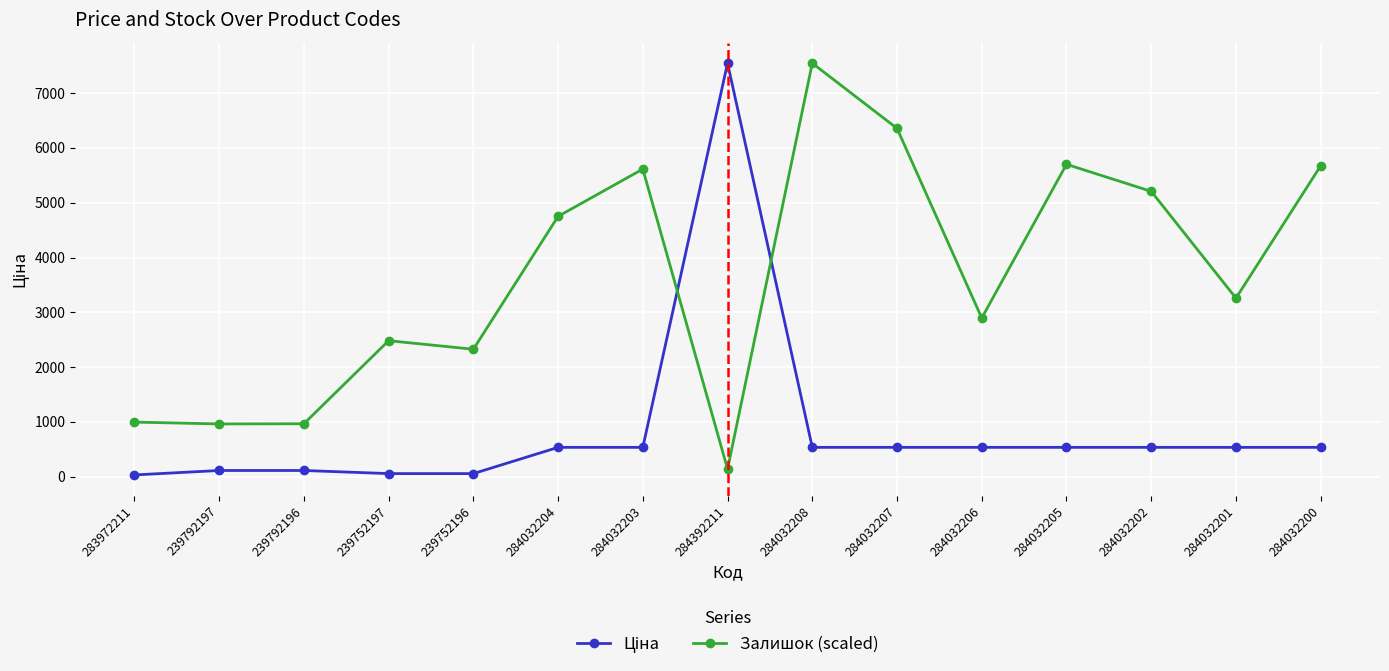

What is the greatest value displayed?

7545.9